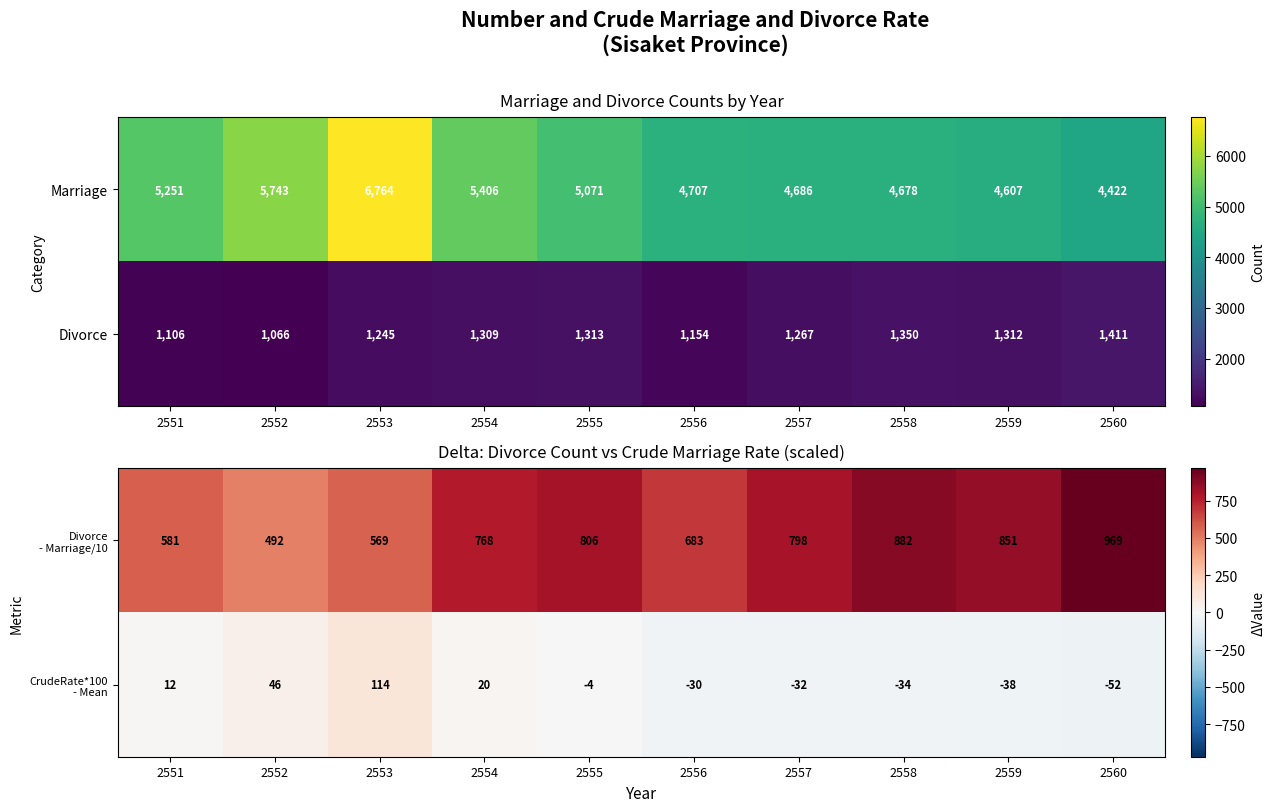

List the labels in order of Marriage value, smallest first.

2560, 2559, 2558, 2557, 2556, 2555, 2551, 2554, 2552, 2553